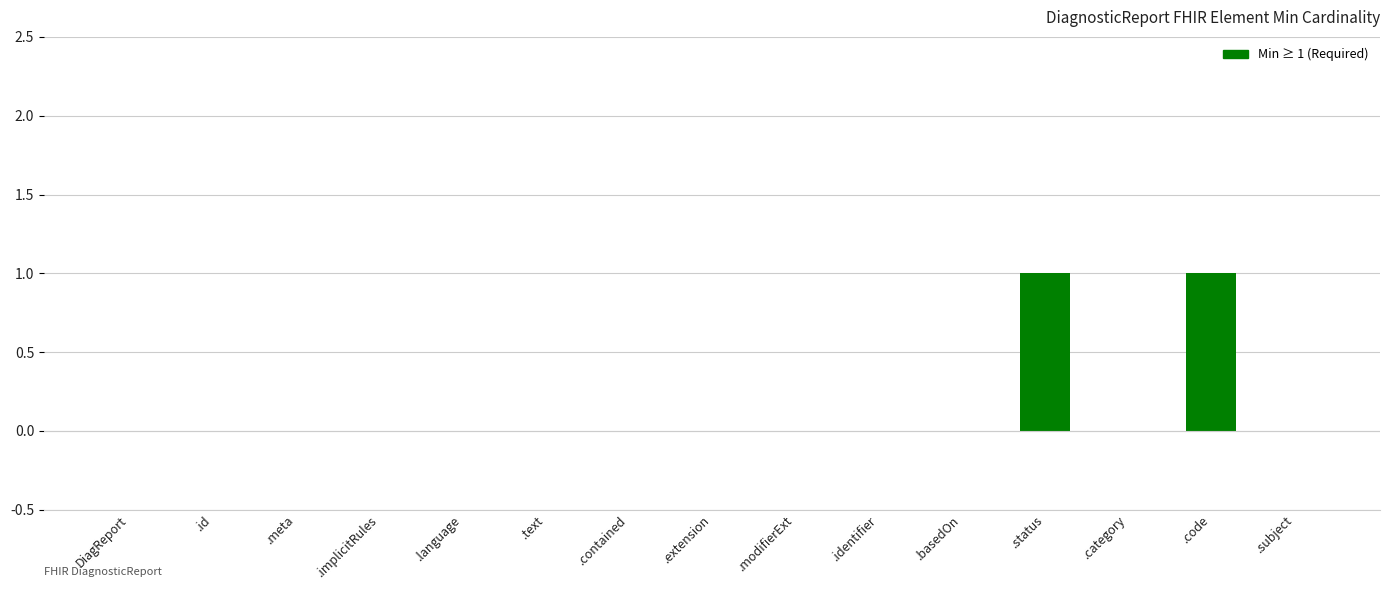

The value at .implicitRules is 0. True or false?

True